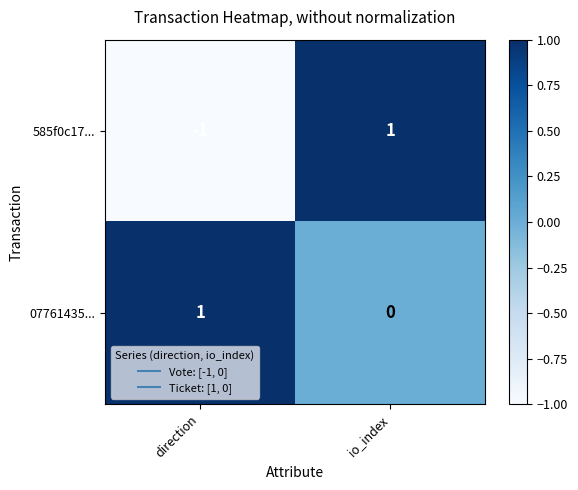

At direction, list the series in order from largest to smallest.

07761435..., 585f0c17...